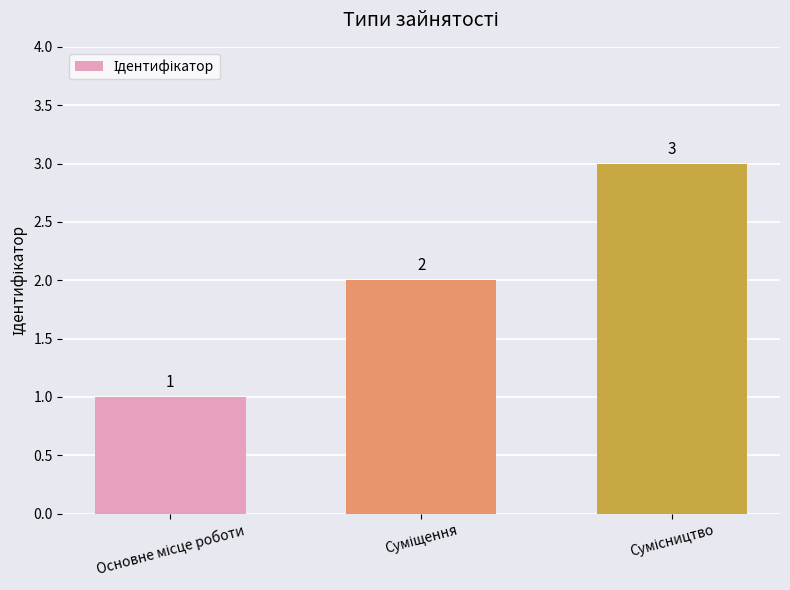

Are the bars horizontal?

No